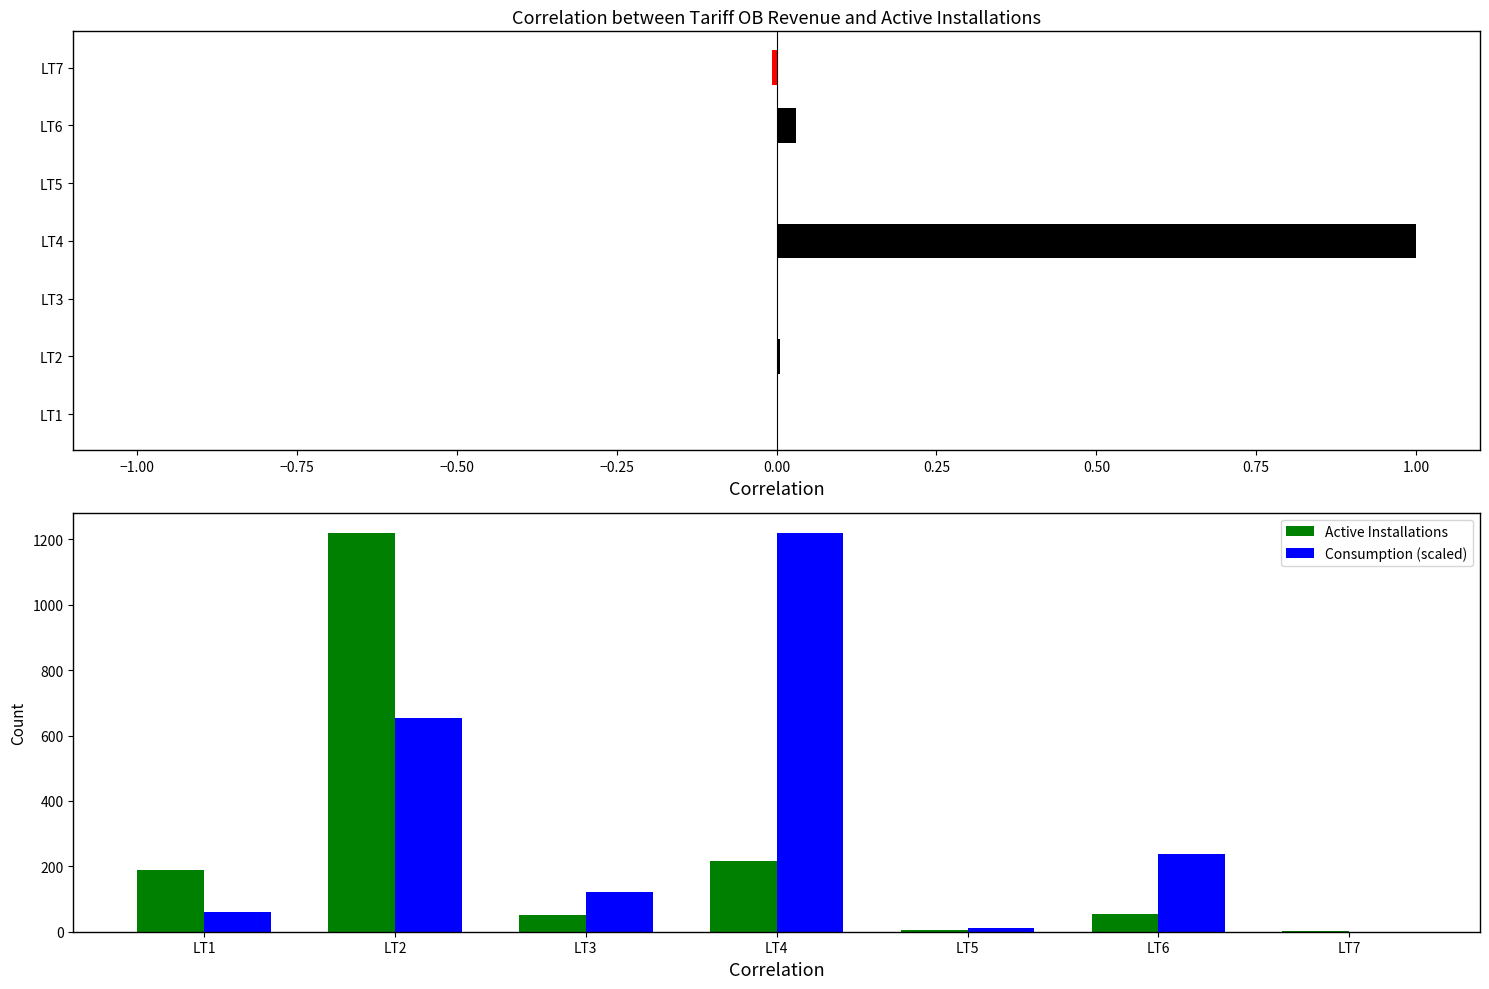

How many values in the Consumption (scaled) series exceed 120?

4